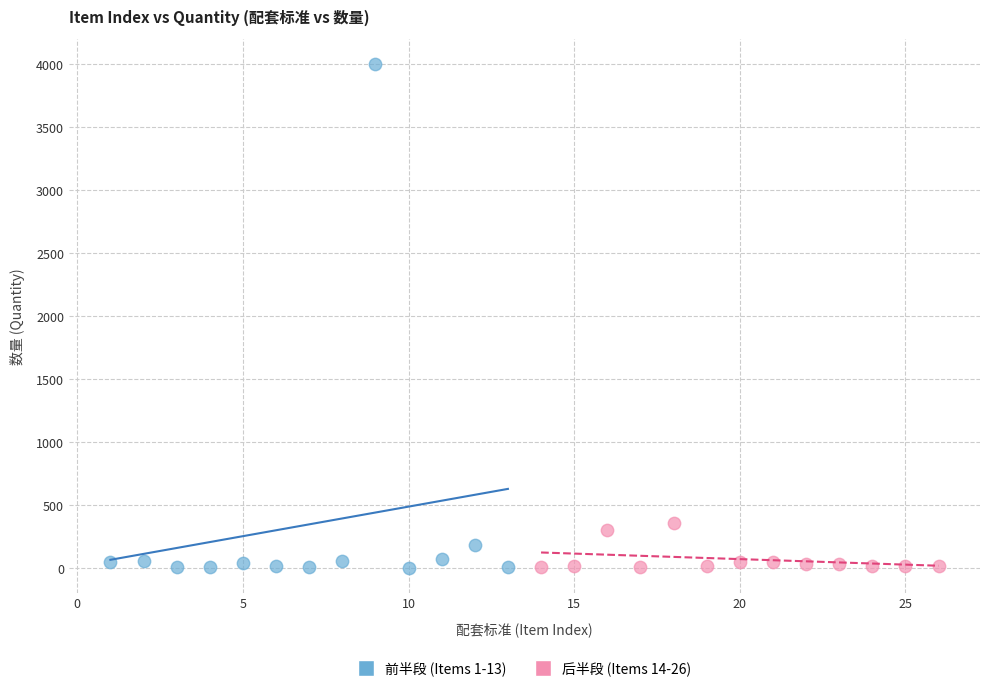

Which series has the widest spread of Y values?

前半段 (Items 1-13)